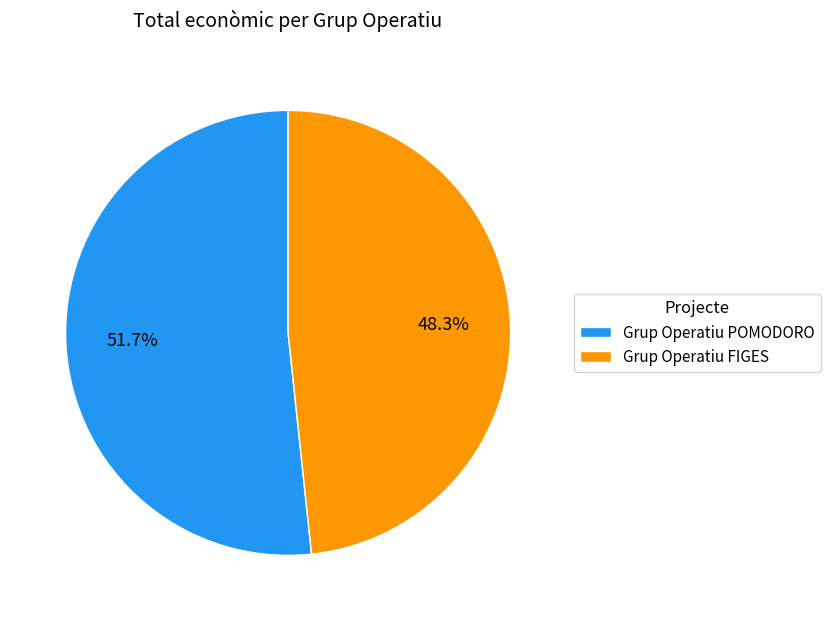

Which category has the biggest portion of the pie?

Grup Operatiu POMODORO